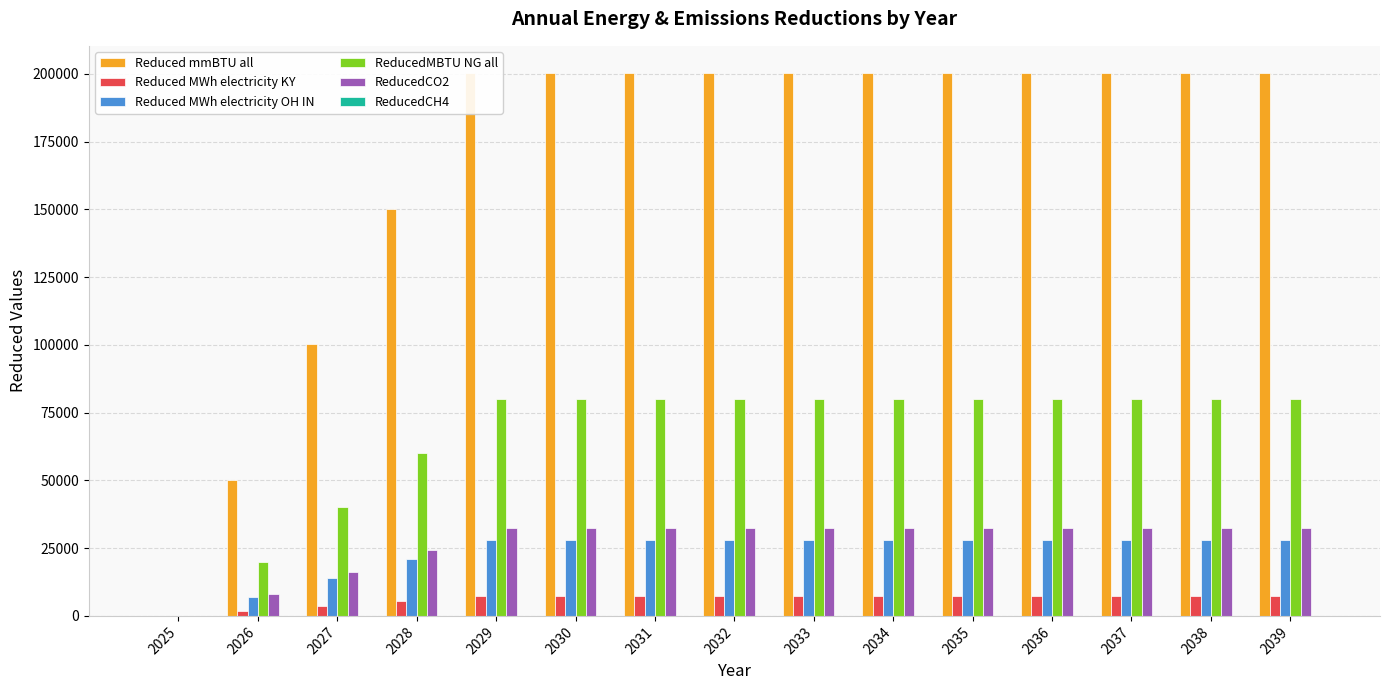

What is the average value of the Reduced mmBTU all series?

166897.5